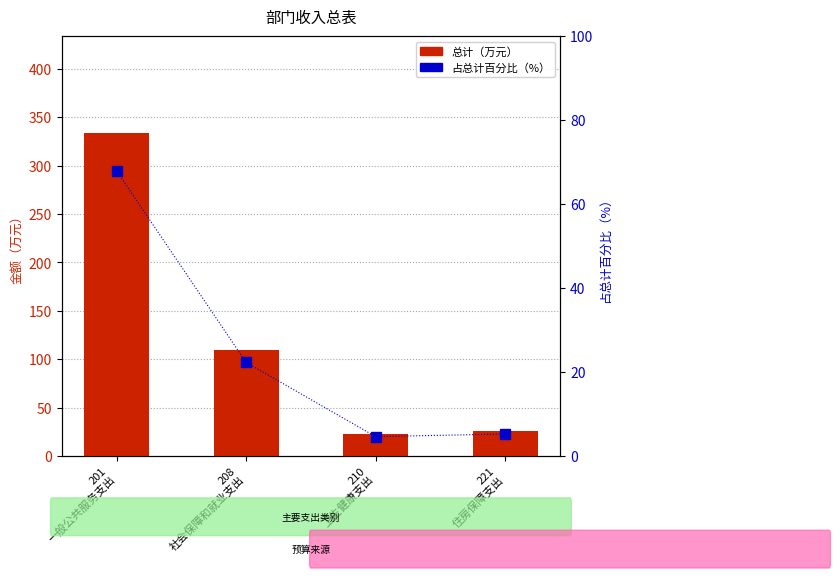

Rank the categories by 总计（万元） value from lowest to highest.

210
卫生健康支出, 221
住房保障支出, 208
社会保障和就业支出, 201
一般公共服务支出